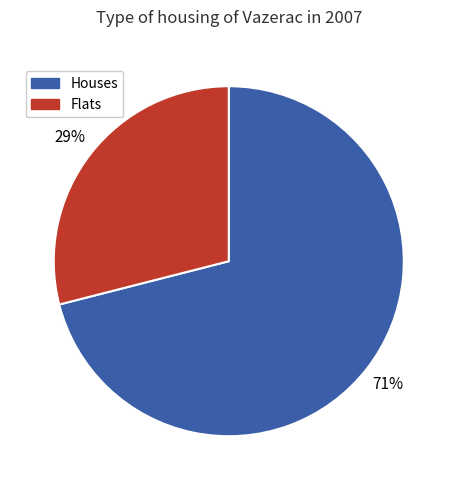

To the nearest percent, what is the difference between the largest and smallest slice percentages?

42%